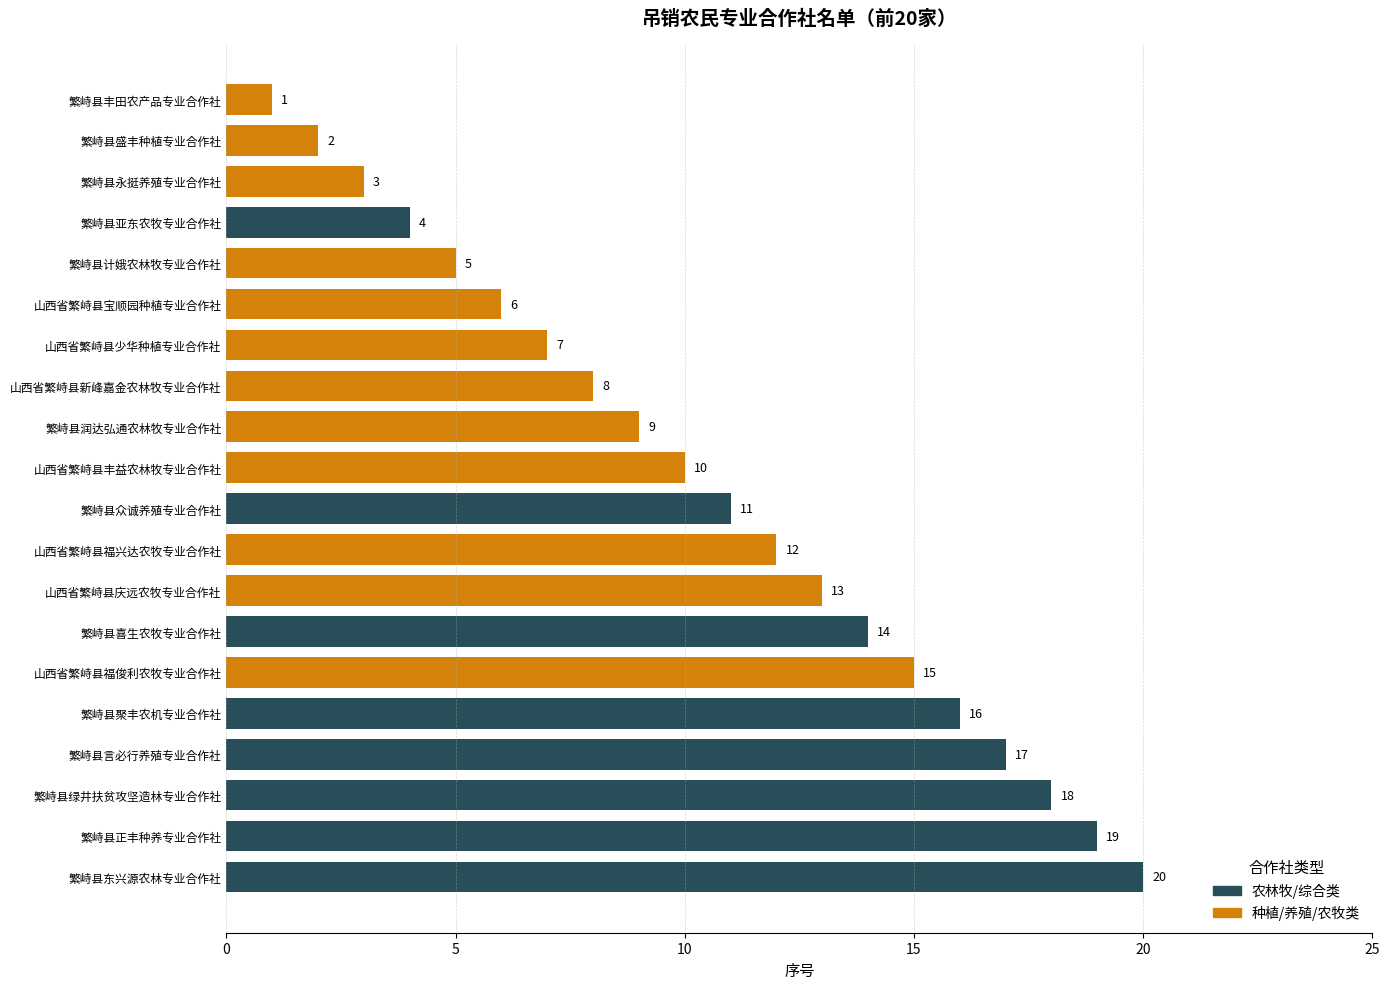

What is the ratio of the value at 山西省繁峙县宝顺园种植专业合作社 to the value at 山西省繁峙县庆远农牧专业合作社?

0.5